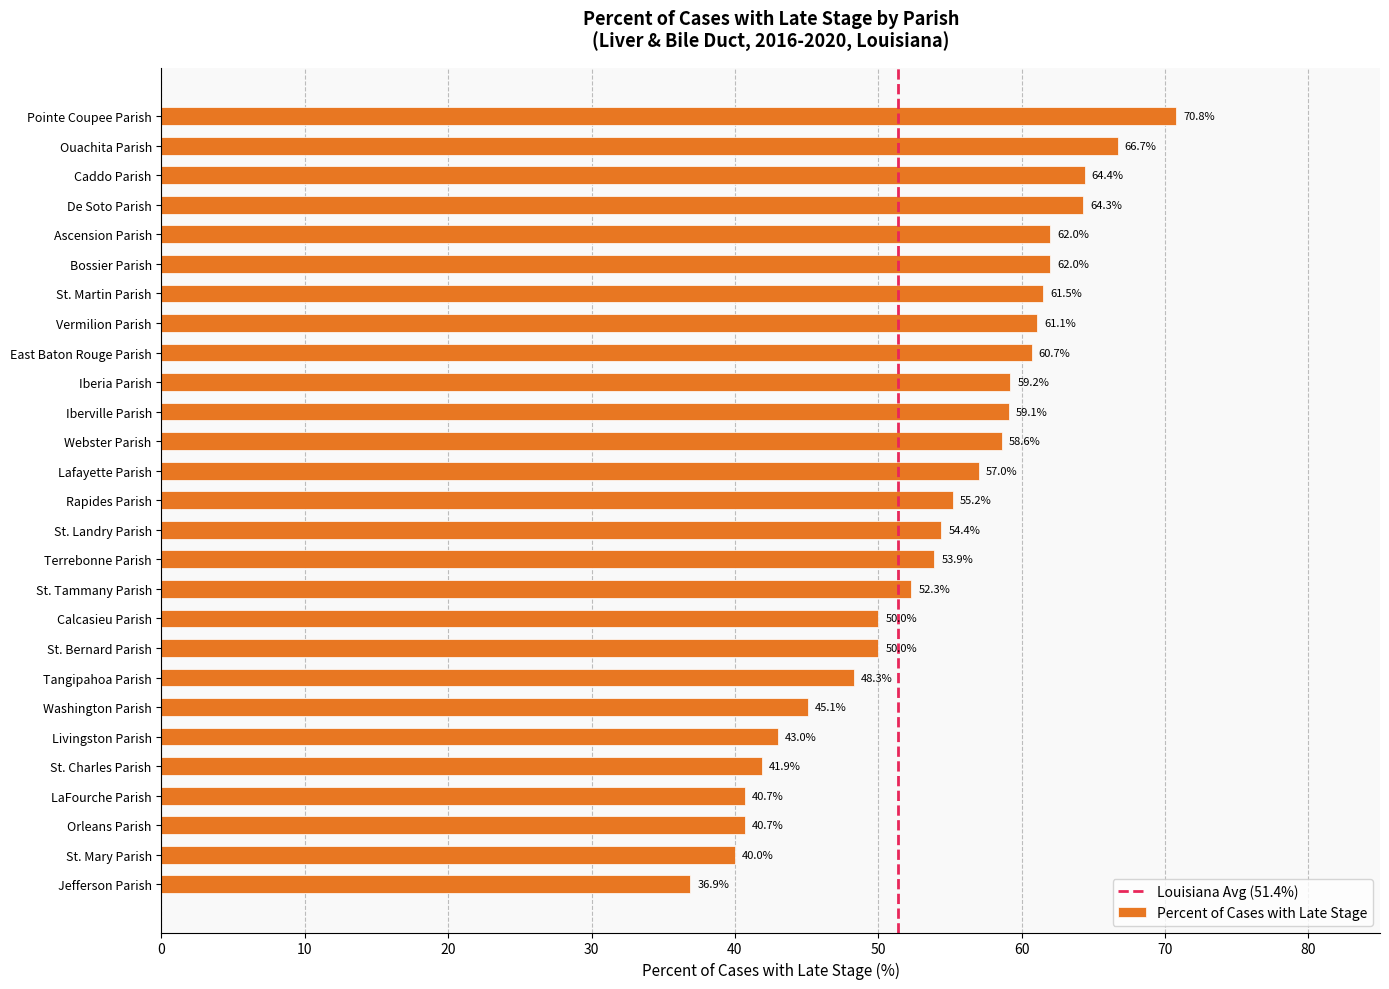

Between Rapides Parish and St. Mary Parish, which is larger?

Rapides Parish